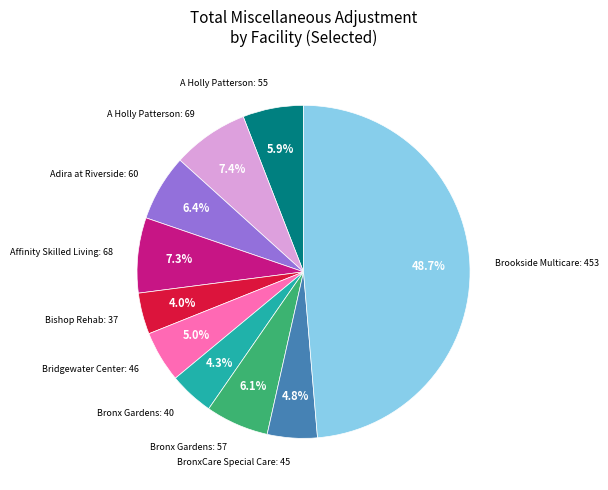

Is there any slice that represents more than half of the pie?

No